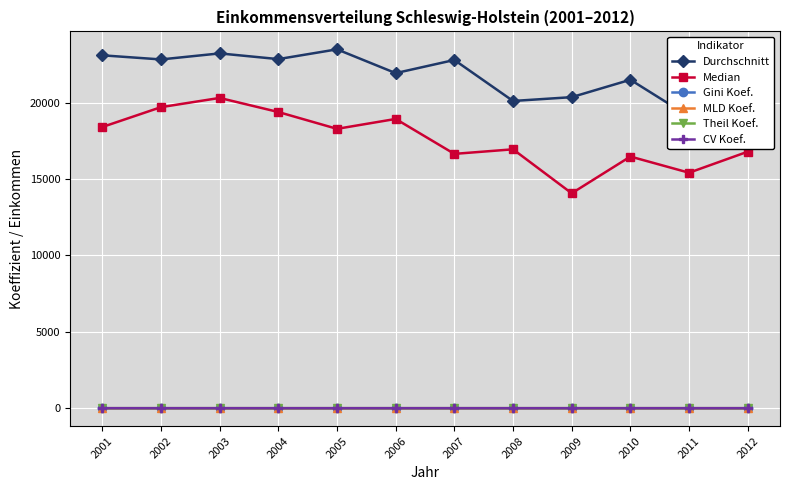

Which series has the largest range (max minus min)?

Median